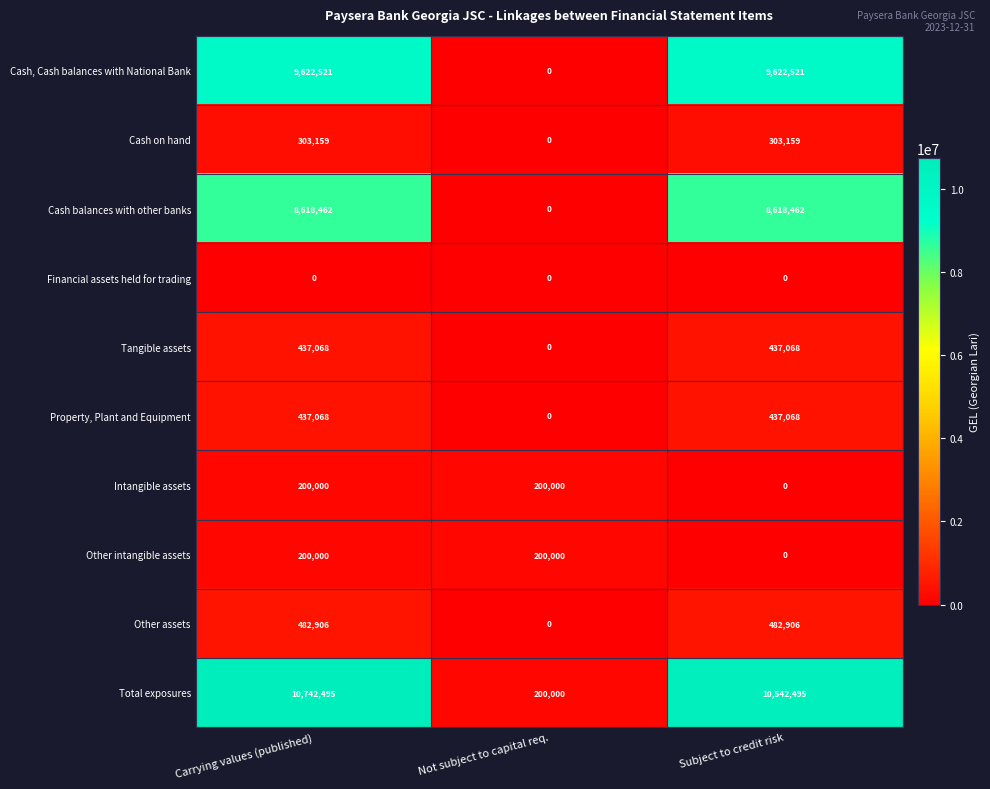

Which series has the widest spread of values?

Total exposures